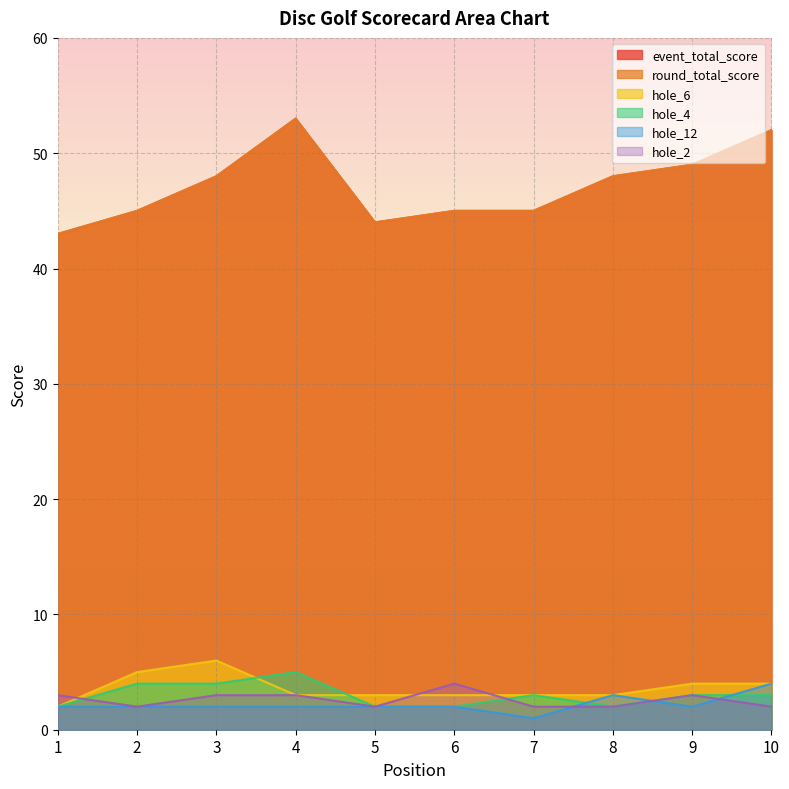

What is the total value across all series at 10?

117